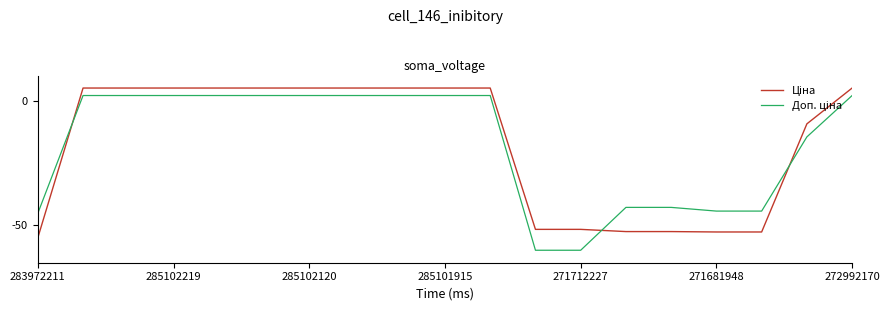

What is the maximum value shown in the chart?

5.0